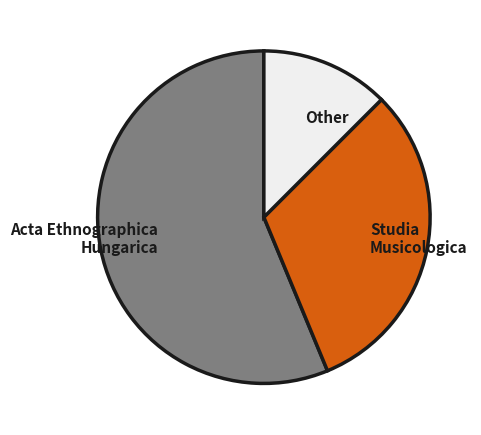

Does Other account for over 50% of the chart?

No